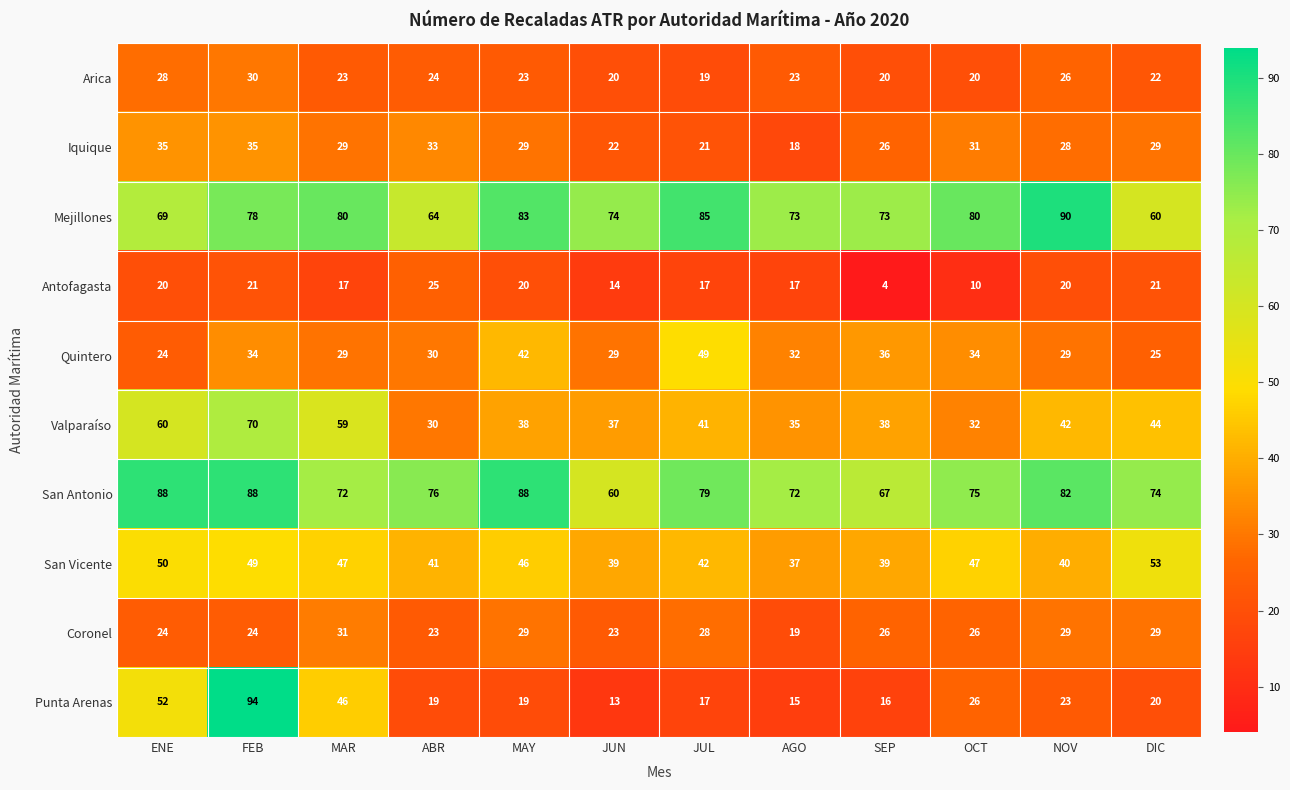

What is the difference between the second highest and minimum values in the Arica series?

9